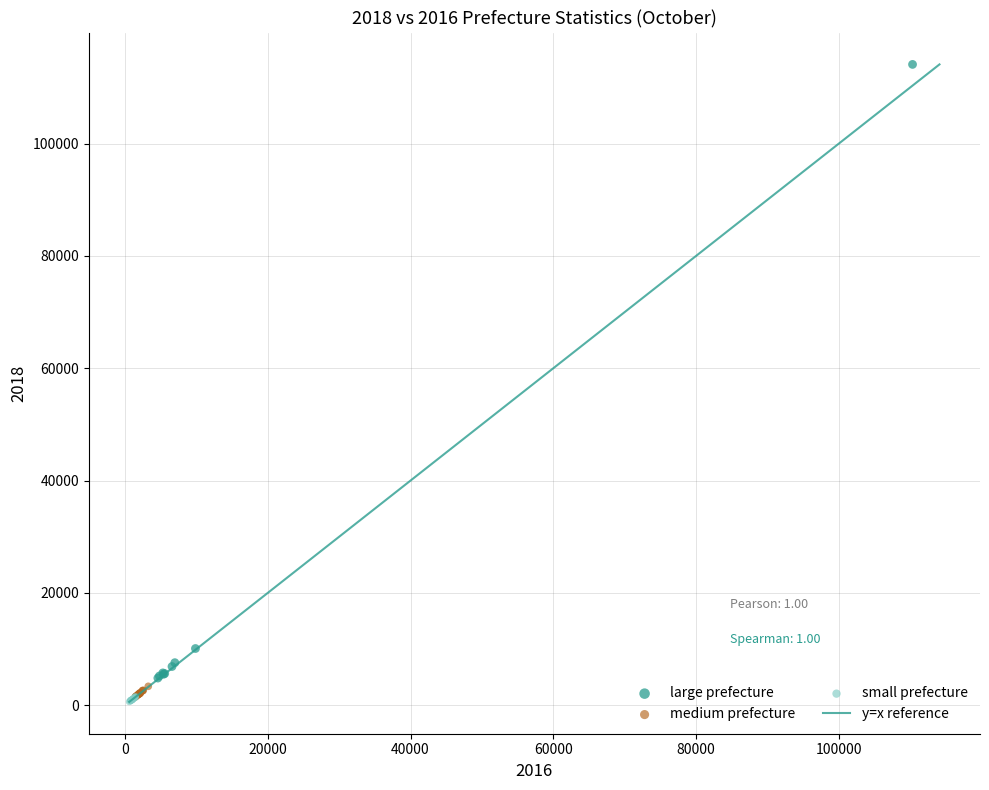

Which series contains the highest Y value?

large prefecture